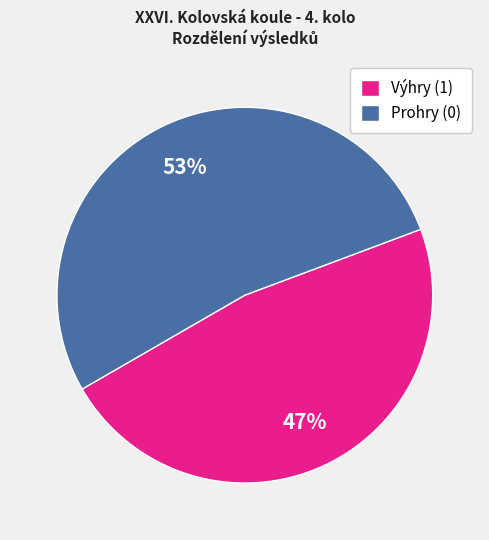

Does any single category account for the majority?

Yes